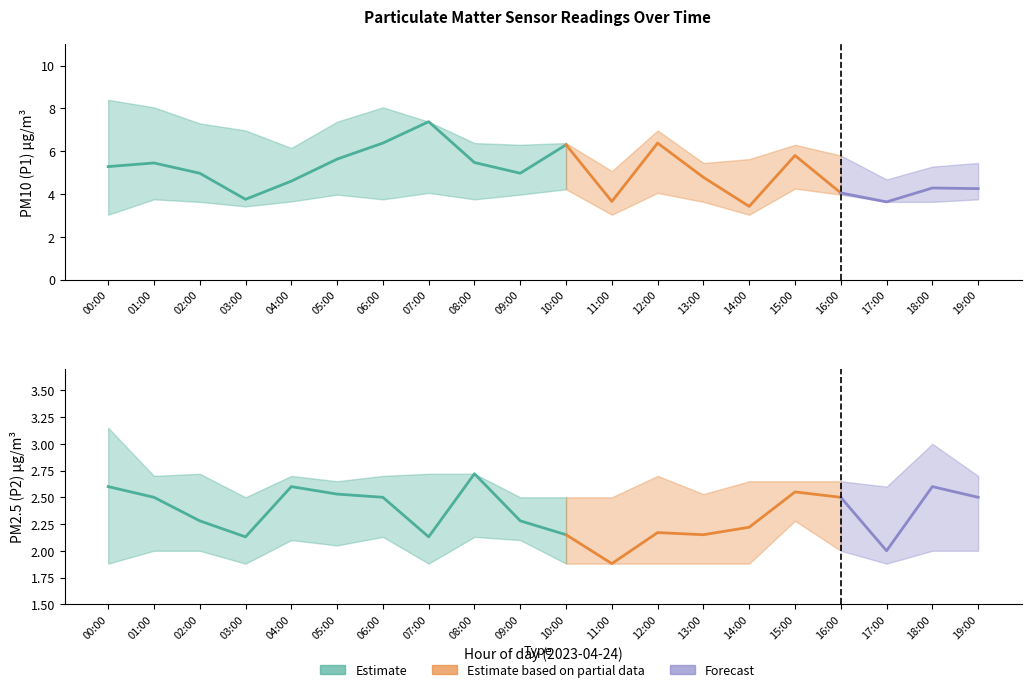

How many categories are shown in the chart?

20